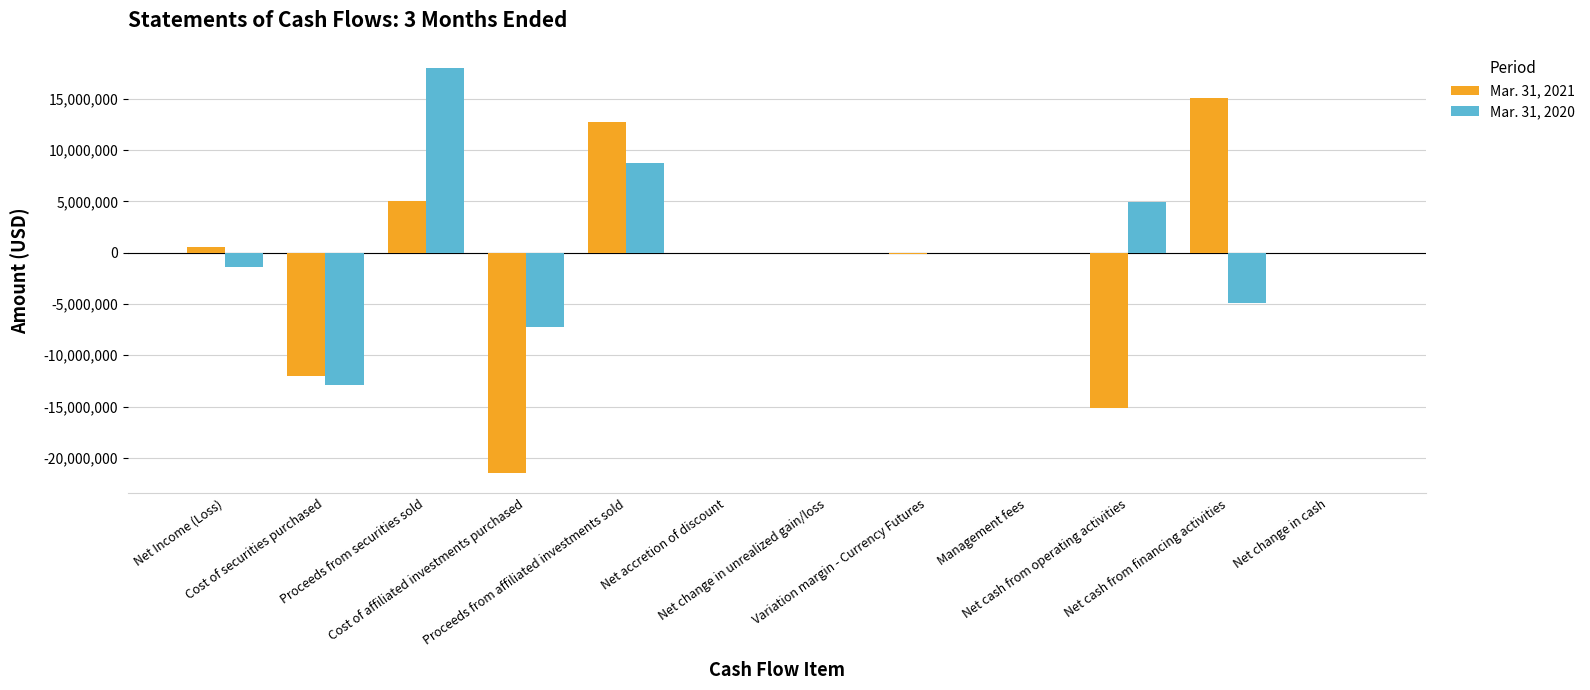

Reading left to right, extract all data points from this chart.

Mar. 31, 2021: Net Income (Loss)=600704	Cost of securities purchased=-11998294	Proceeds from securities sold=5000000	Cost of affiliated investments purchased=-21468854	Proceeds from affiliated investments sold=12772843	Net accretion of discount=-1311	Net change in unrealized gain/loss=-662	Variation margin - Currency Futures=-88720	Management fees=3756	Net cash from operating activities=-15180744	Net cash from financing activities=15123162	Net change in cash=-57582
Mar. 31, 2020: Net Income (Loss)=-1439059	Cost of securities purchased=-12939090	Proceeds from securities sold=18000000	Cost of affiliated investments purchased=-7288266	Proceeds from affiliated investments sold=8729825	Net accretion of discount=-58600	Net change in unrealized gain/loss=-26960	Variation margin - Currency Futures=-68733	Management fees=-4340	Net cash from operating activities=4904621	Net cash from financing activities=-4904621	Net change in cash=0